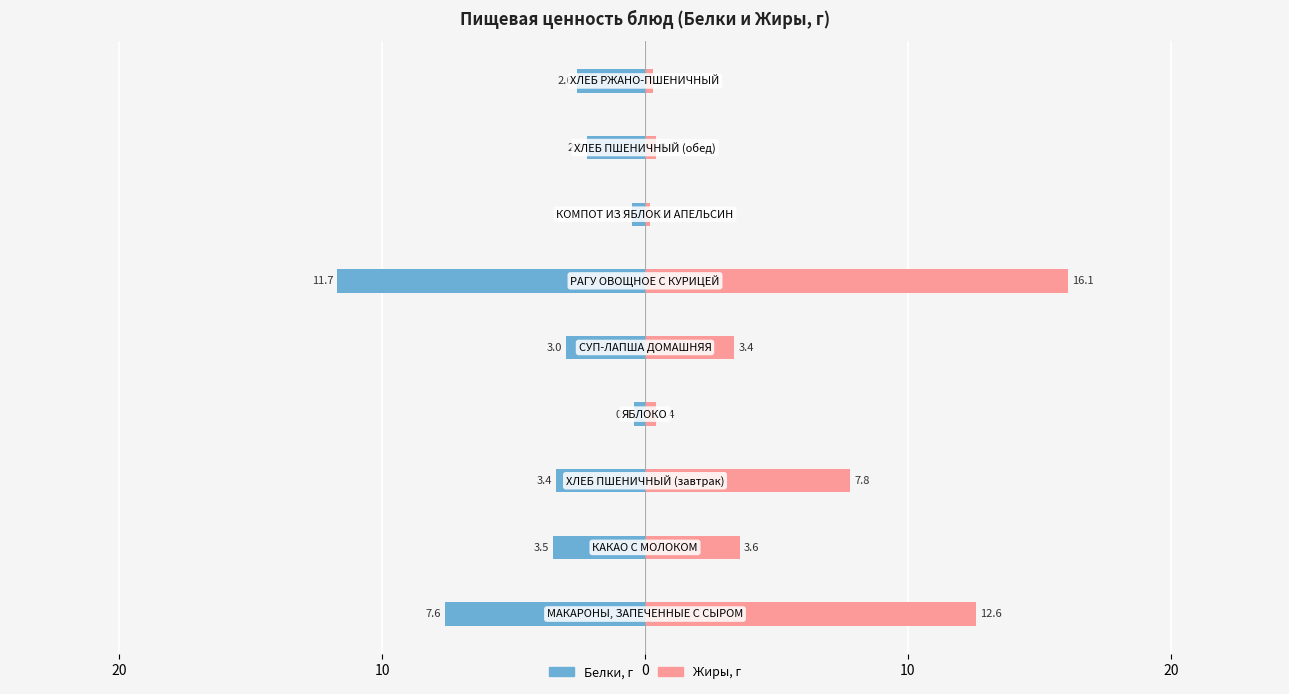

What are all the series names shown in the legend?

Белки, Жиры